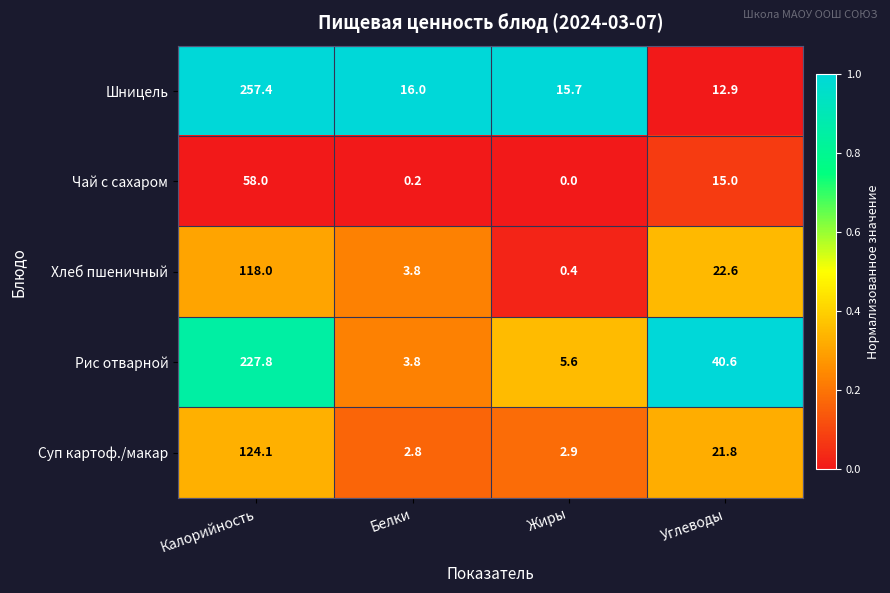

The Чай с сахаром series shows 39.5 at Жиры. True or false?

False